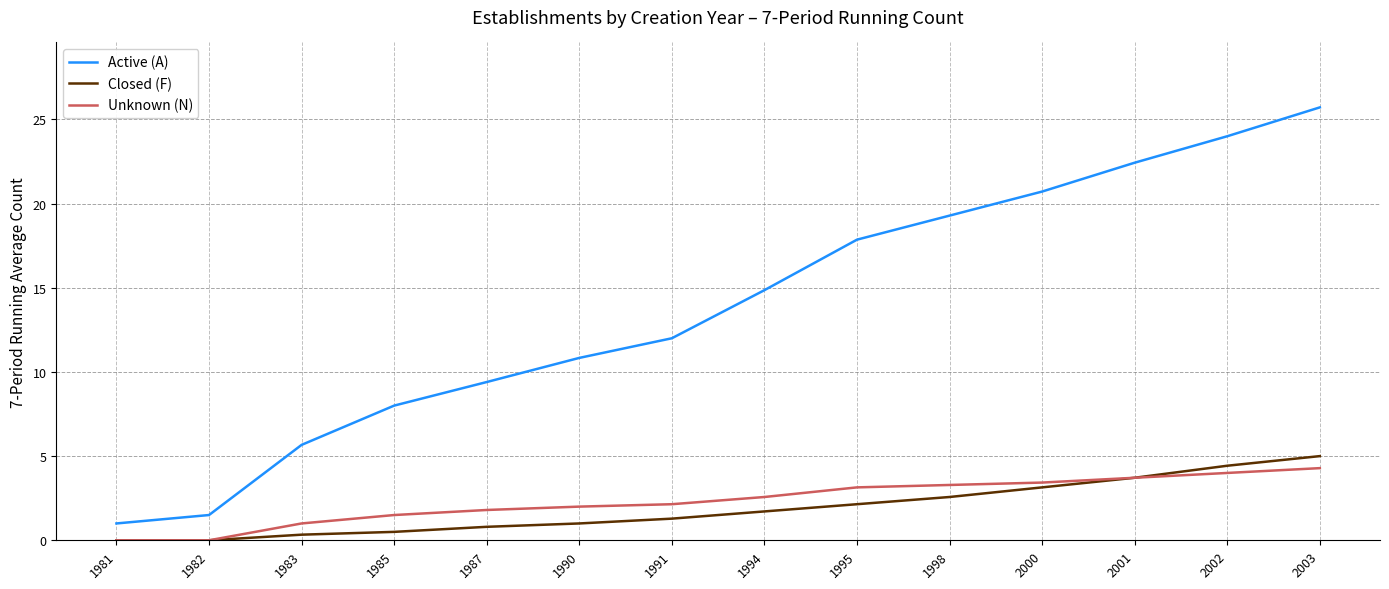

What is the spread (max minus min) of values at 1991?

10.7